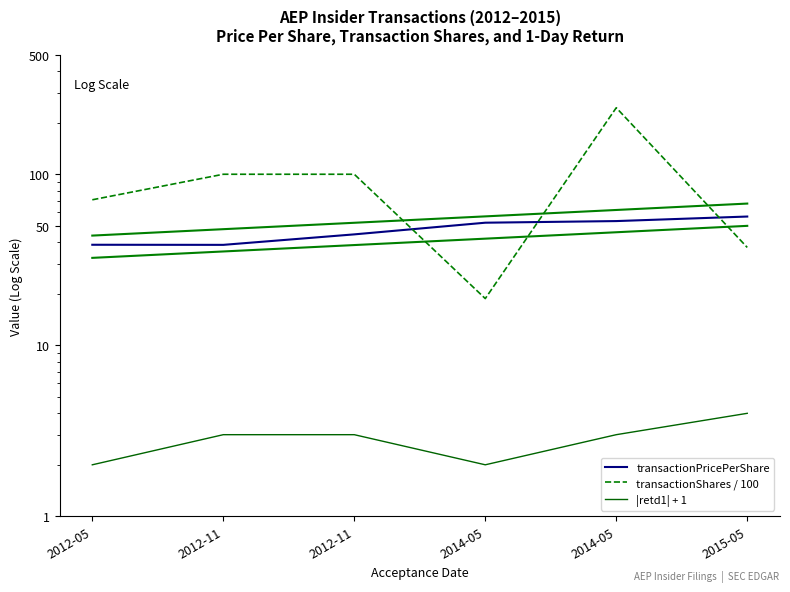

What is the maximum value for transactionShares / 100?

244.8